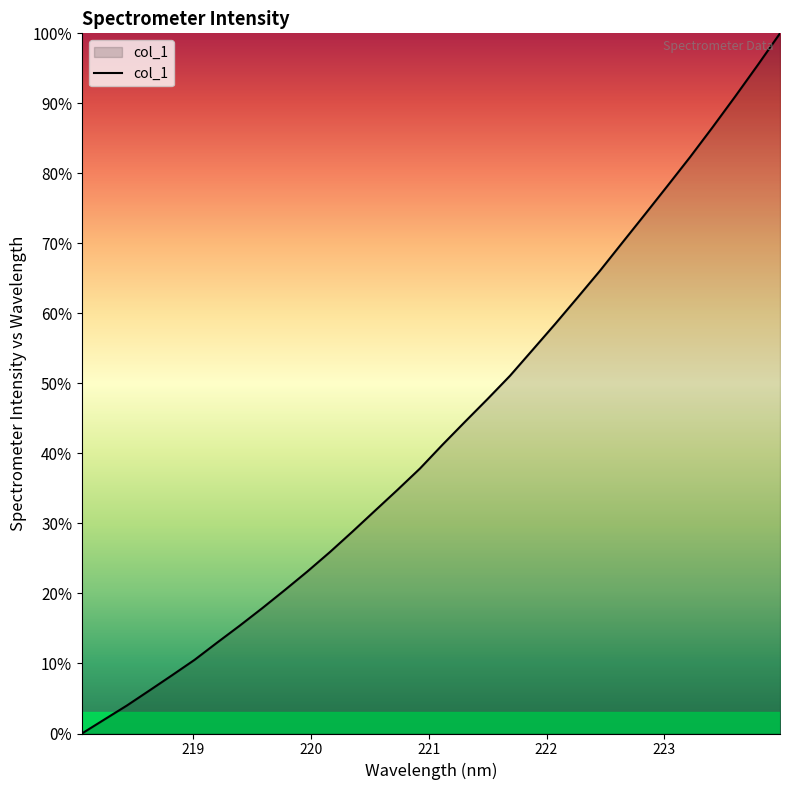

What is the maximum value shown in the chart?

100.0